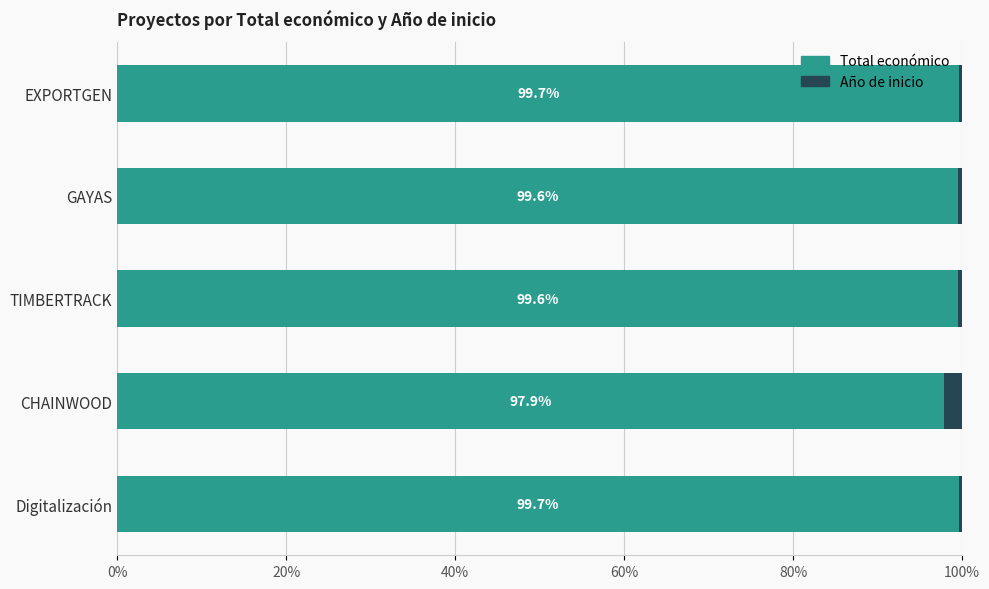

What is the average value of the Total económico series?

99.3